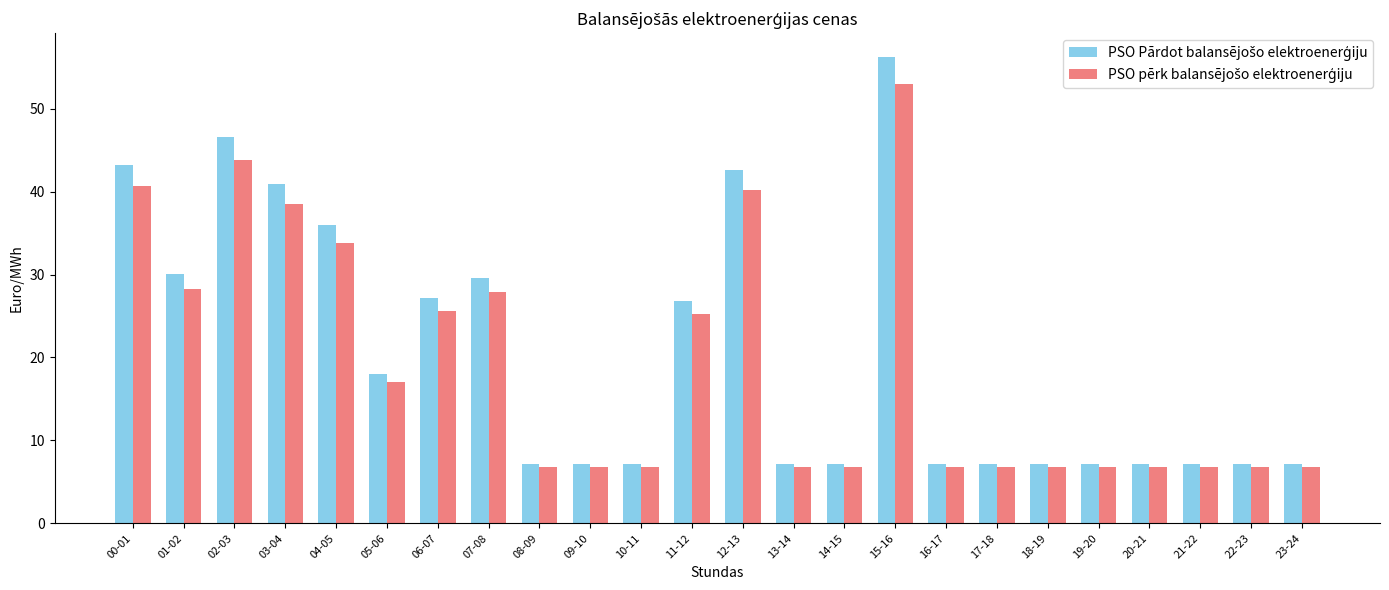

At which category is the sum across all series the highest?

15-16